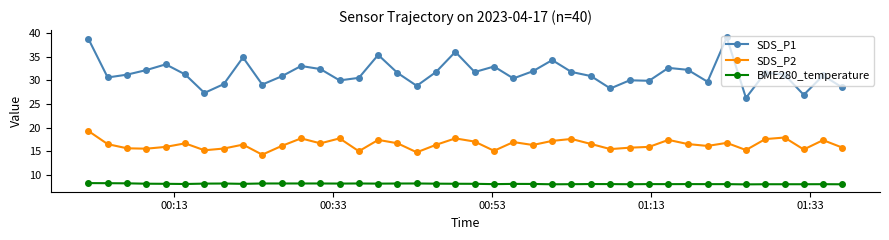

What are all the series names shown in the legend?

SDS_P1, SDS_P2, BME280_temperature